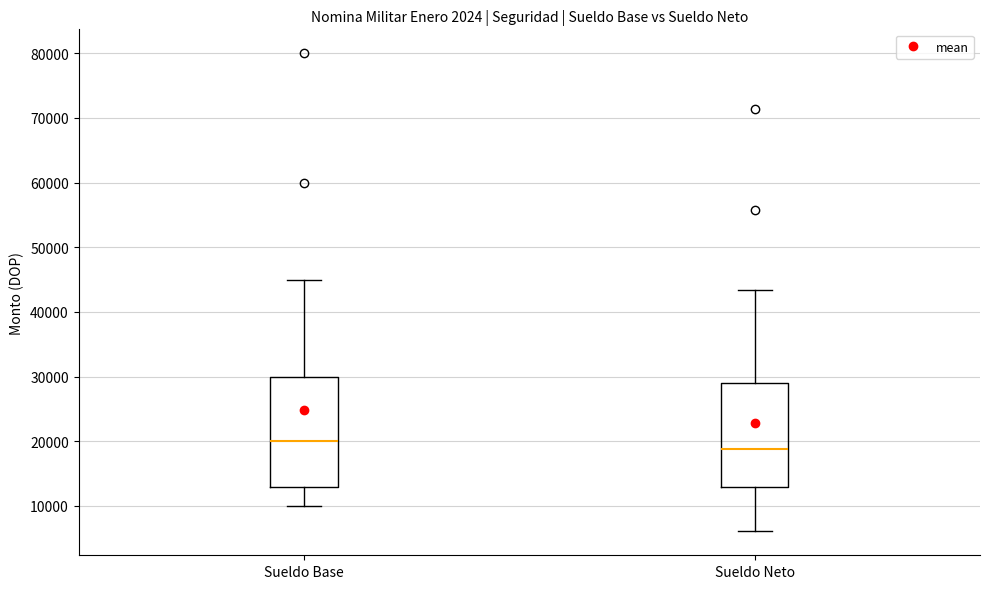

Where does the median line of the box for Sueldo Neto sit on the y-axis? The values are not printed on the chart, so give them approximately, as read against the axis.

19000